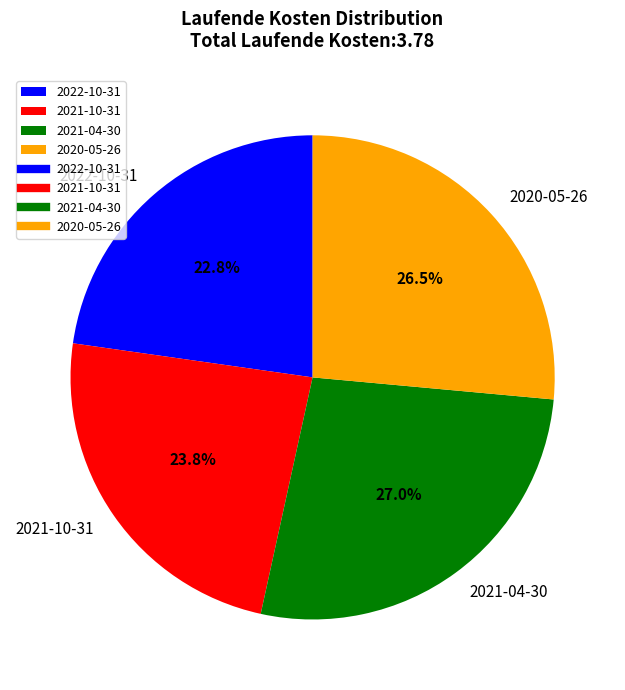

To the nearest percent, what is the difference between the largest and smallest slice percentages?

4%